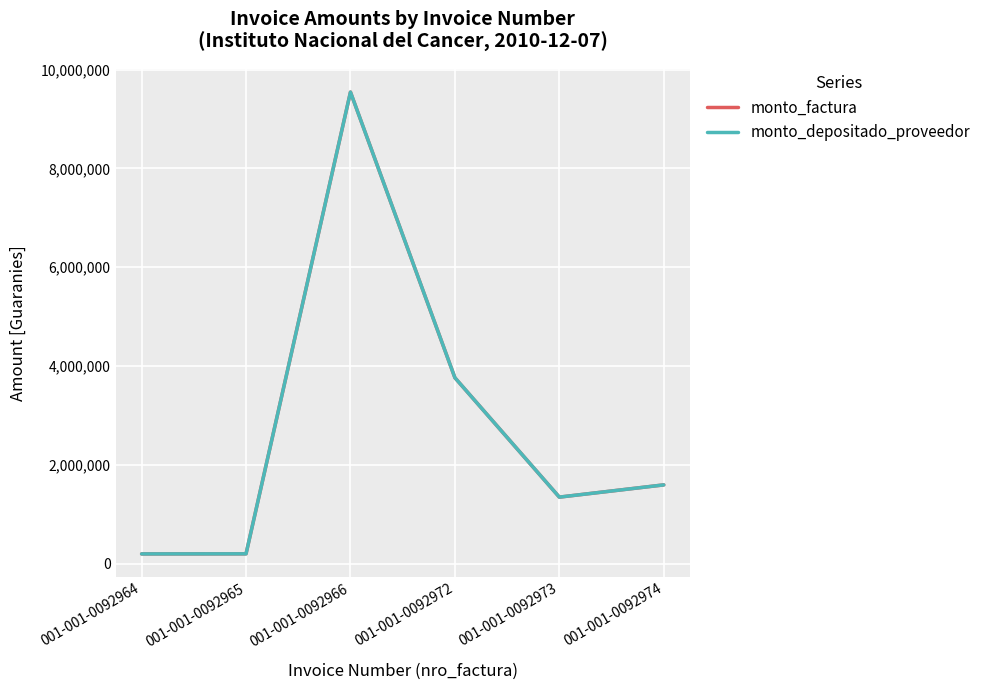

Does the chart have visible grid lines?

Yes